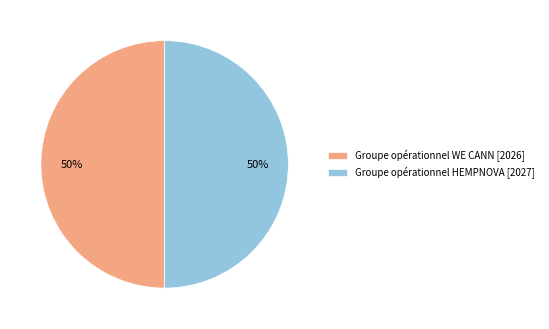

To the nearest percent, what percentage of the pie is Groupe opérationnel WE CANN [2026]?

50%